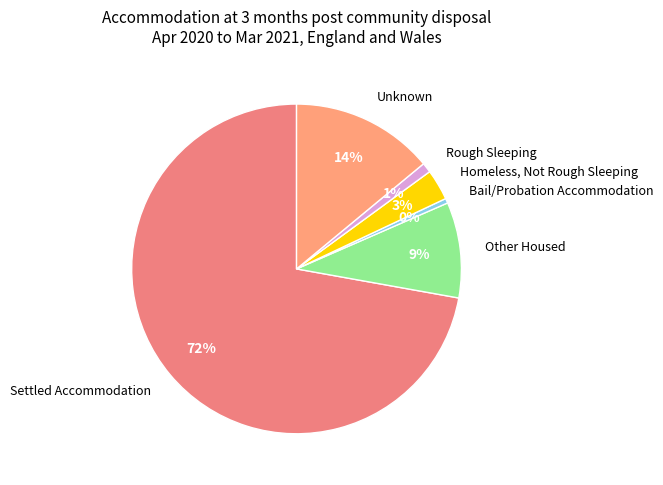

How many slices are in this pie chart?

6